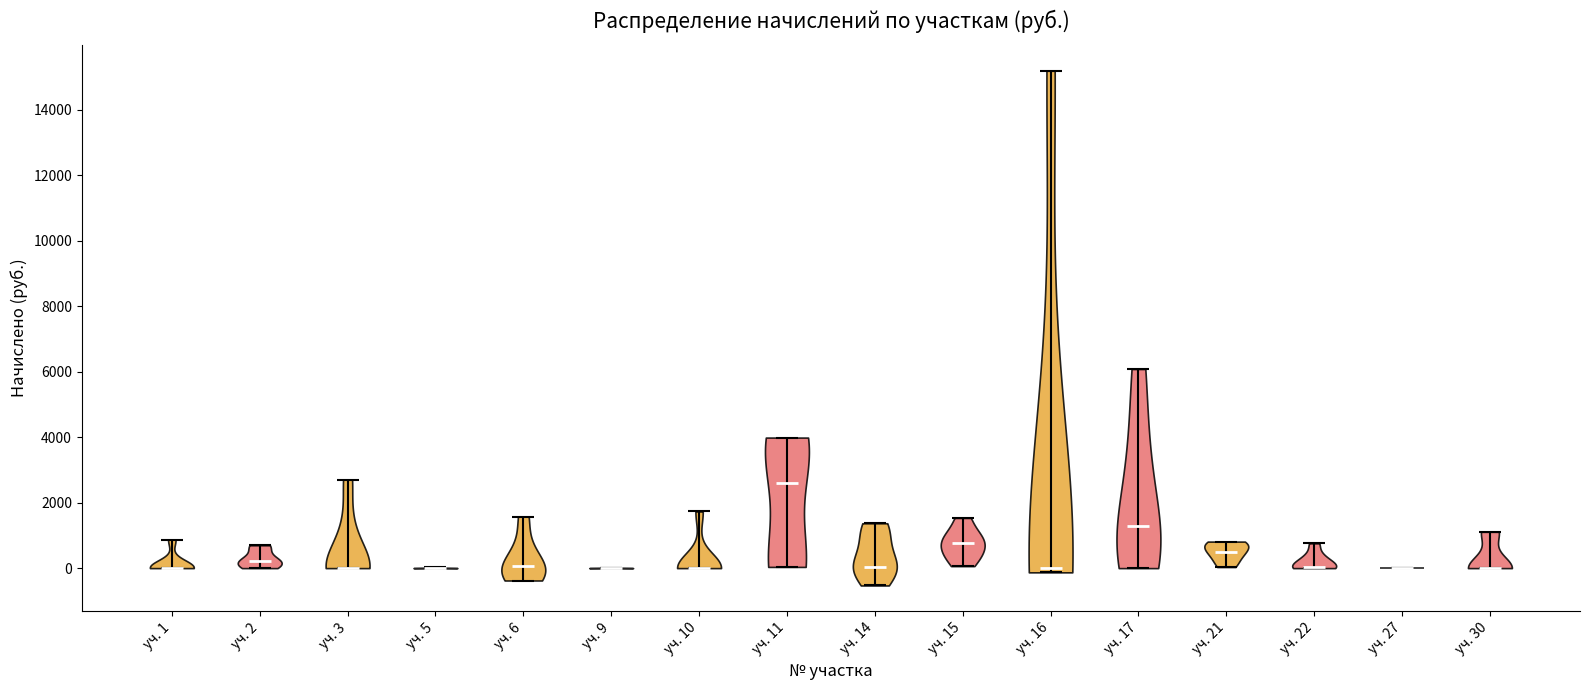

Where does the median line of the violin for уч. 1 sit on the y-axis? The values are not printed on the chart, so give them approximately, as read against the axis.

0